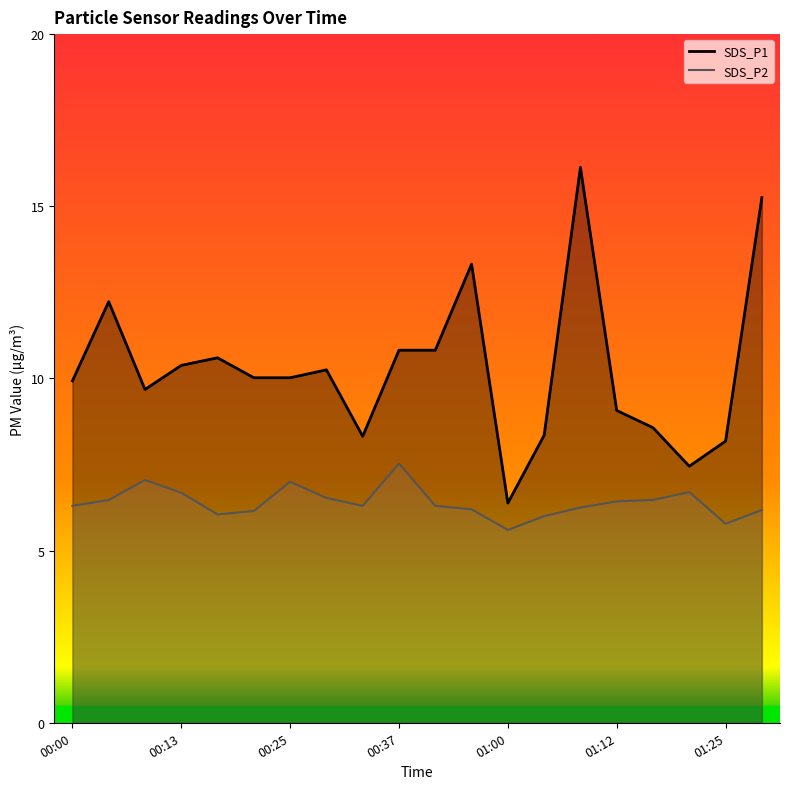

Which series changed the most between 00:55 and 01:04?

SDS_P1